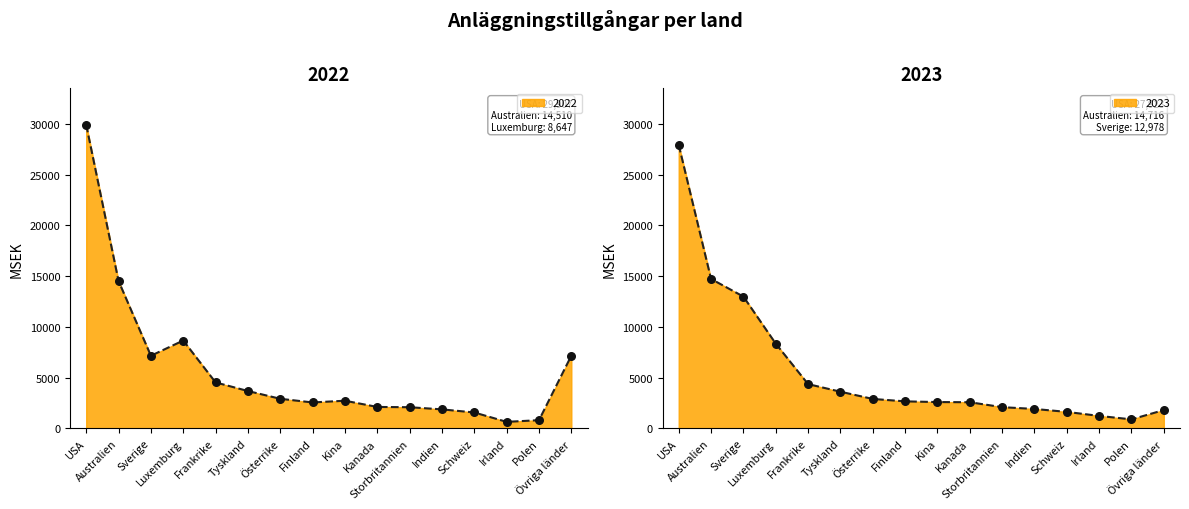

At how many categories does at least one series exceed 15485?

1